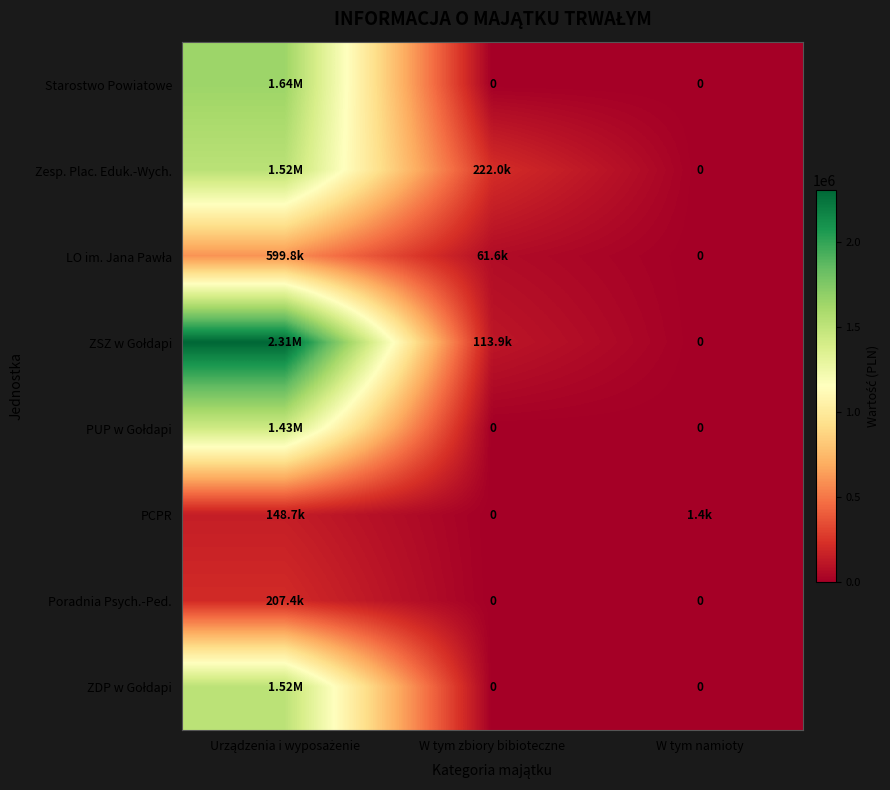

The Starostwo Powiatowe series shows -957061.8 at W tym zbiory bibioteczne. True or false?

False